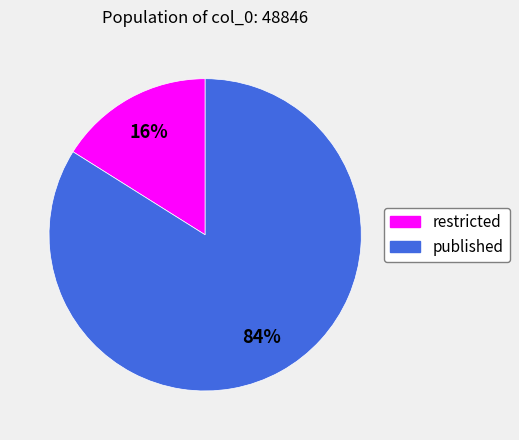

Is the sum of published and restricted greater than half?

Yes